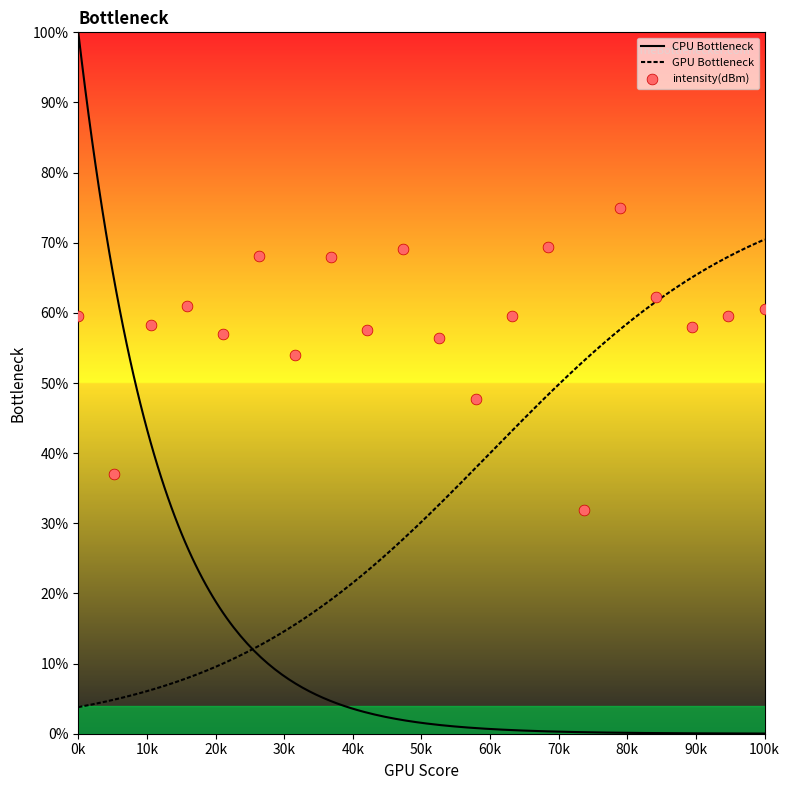

Between 22 and 32, which is larger?

32